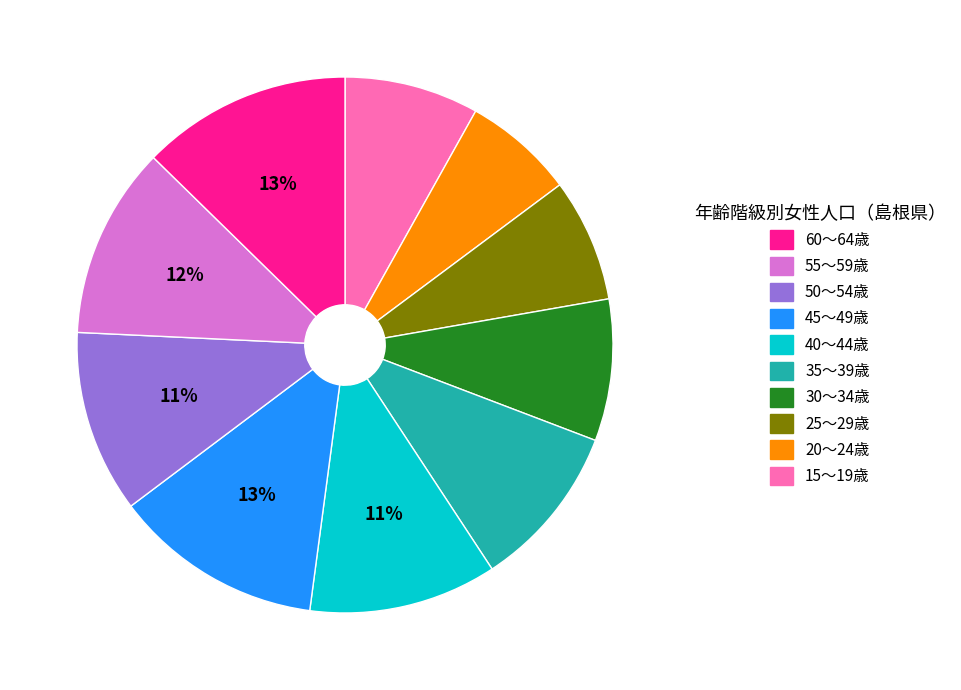

To the nearest percent, what is the difference between the largest and smallest slice percentages?

6%